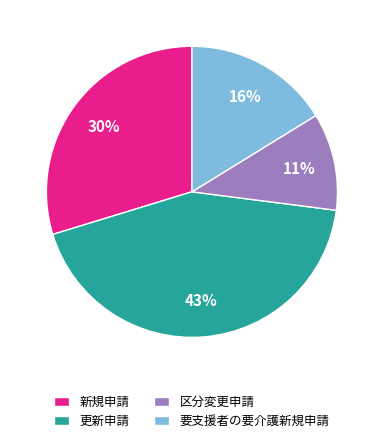

Rank the categories by value from highest to lowest.

更新申請, 新規申請, 要支援者の要介護新規申請, 区分変更申請